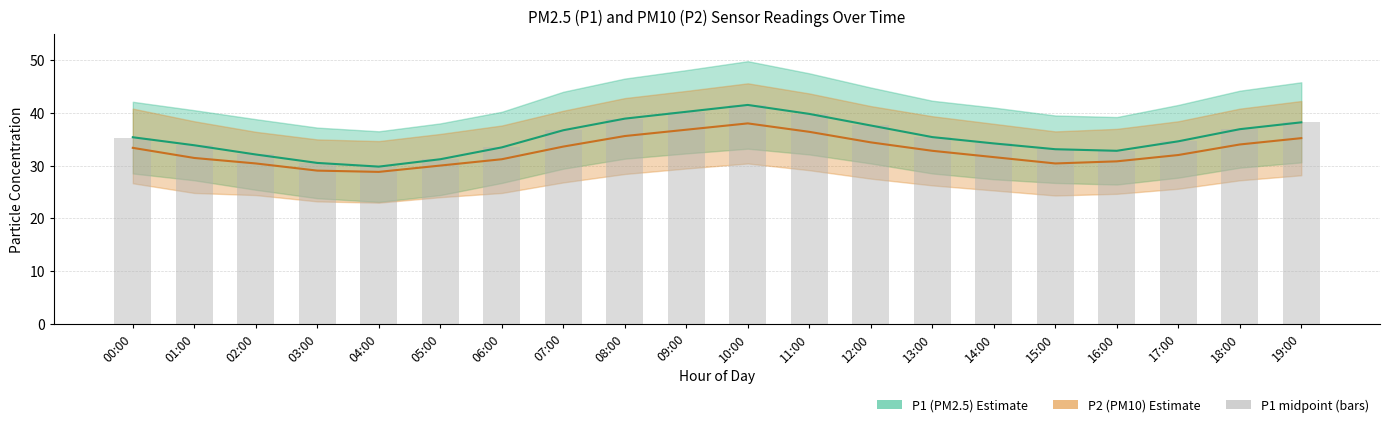

What is the value of the P1 (PM2.5) bar at the 8th from the left?

36.7